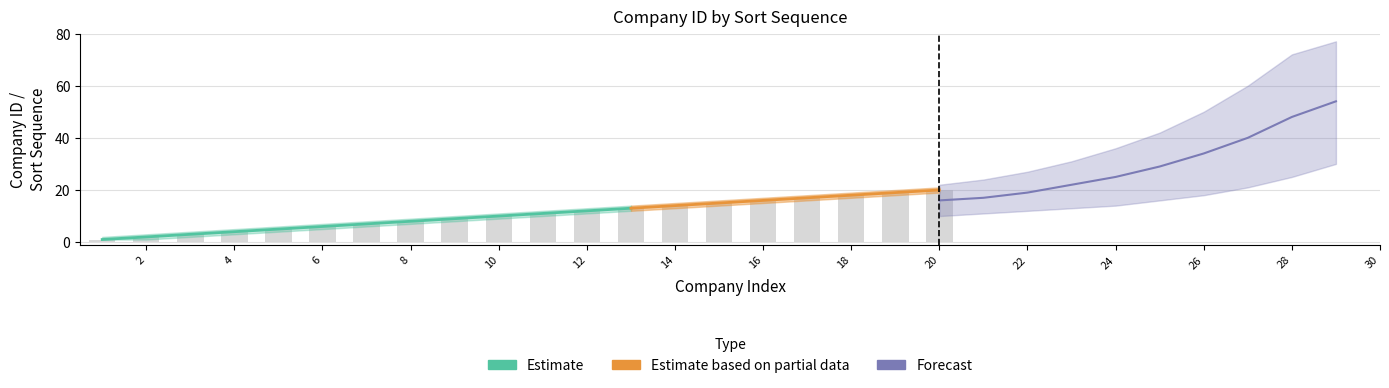

How many bars are there in total?

20